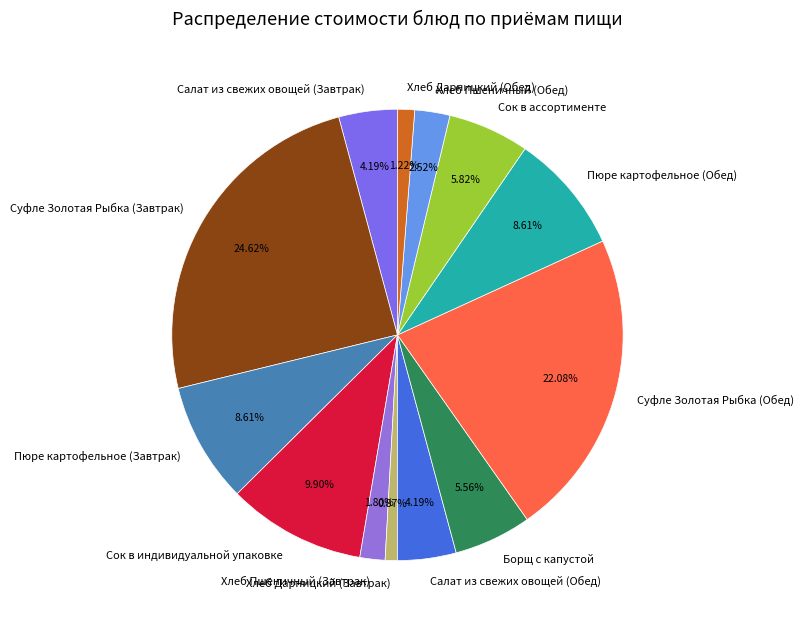

Is Хлеб Дарницкий (Обед) the majority of the pie?

No